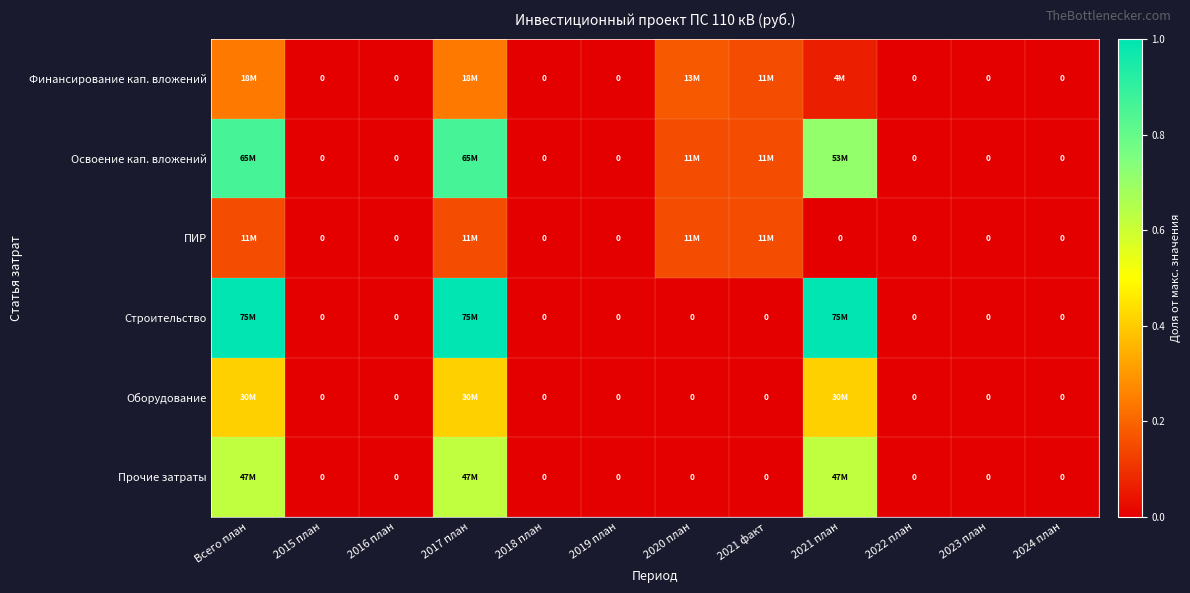

At how many categories does at least one series exceed 0?

5